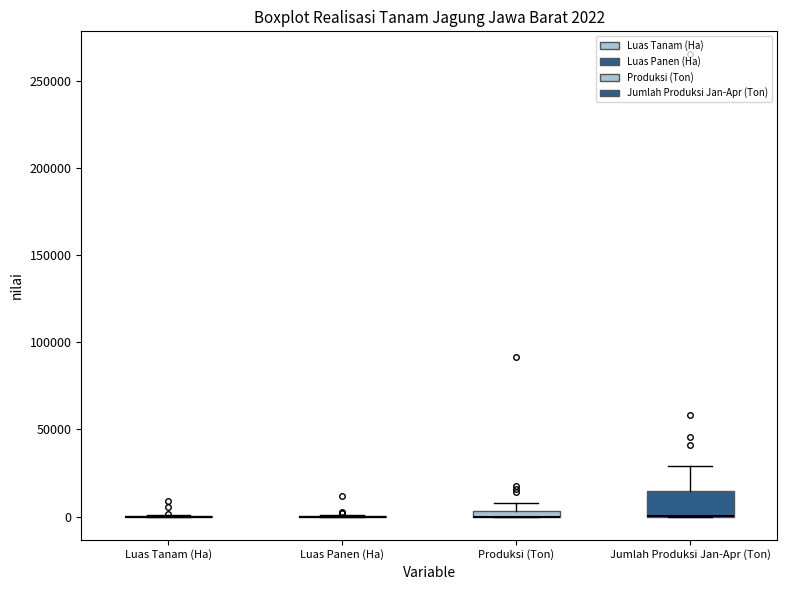

Comparing the boxes themselves (not the whiskers), which one is the tallest?

Jumlah Produksi Jan-Apr (Ton)